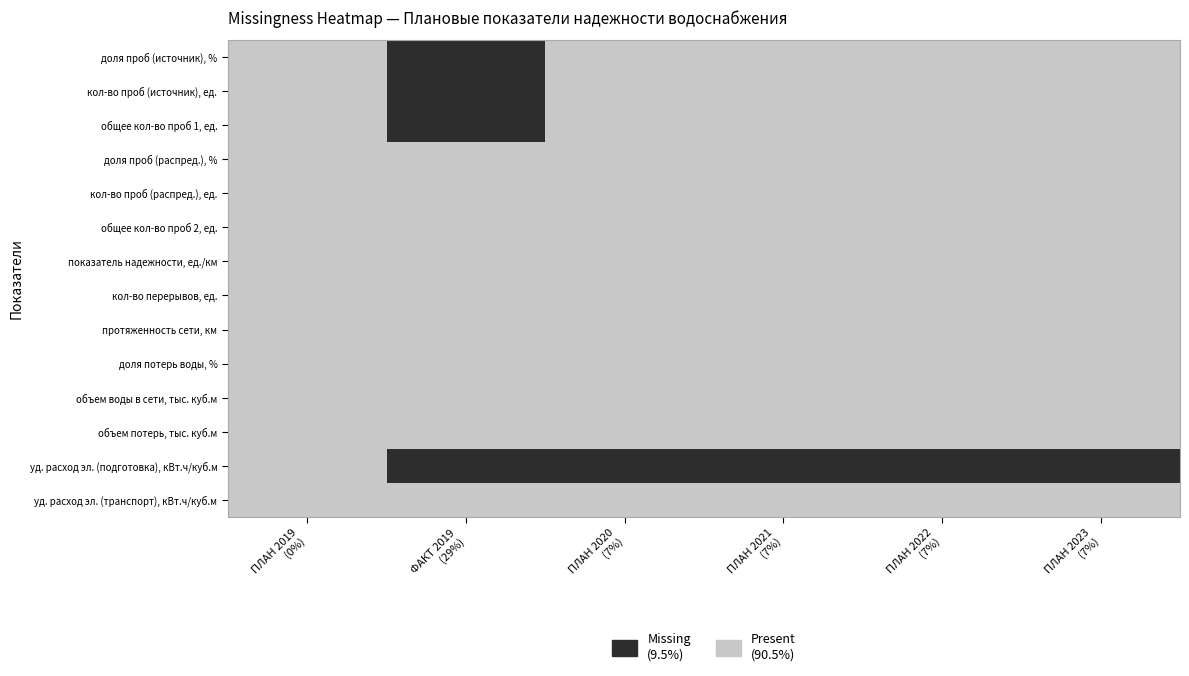

What is the highest value of the ПЛАН 2023 series?

1